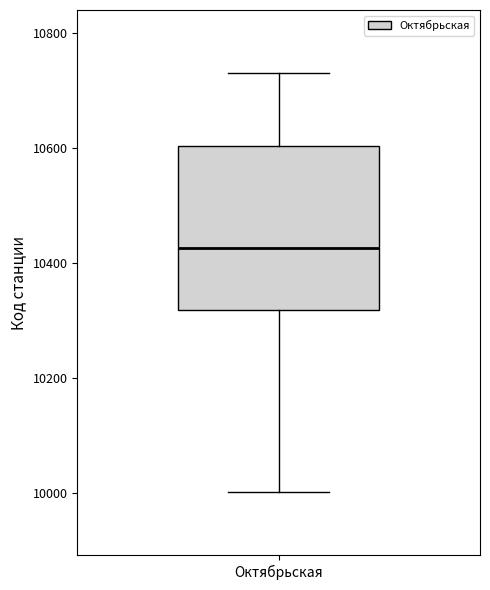

Read this box plot against the y-axis: the position of the median line, the range covered by the box, and the ends of both whiskers. The values are not printed on the chart, so give them approximately, as read against the axis.

median 10420, box 10320 to 10600, whiskers 10000 to 10740